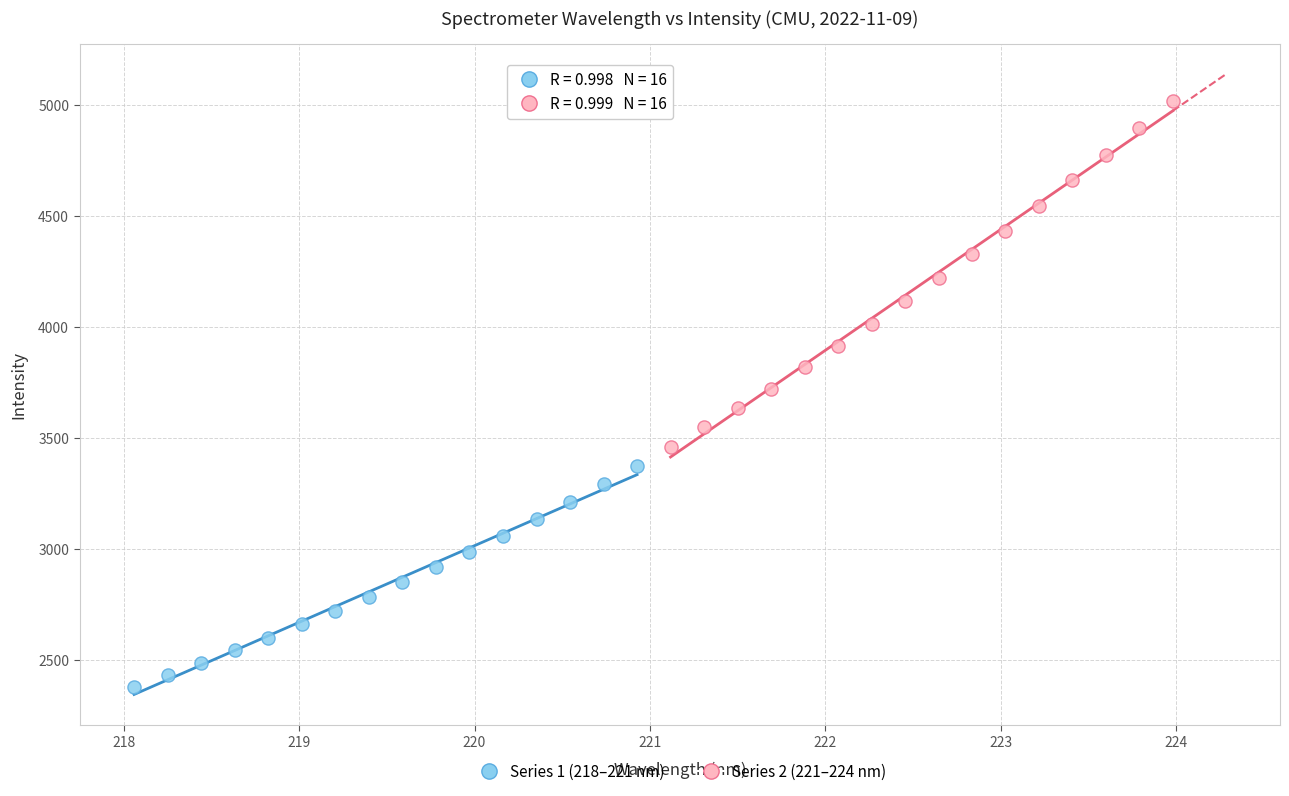

Which series has the widest spread of Y values?

Series 2 (221–224 nm)